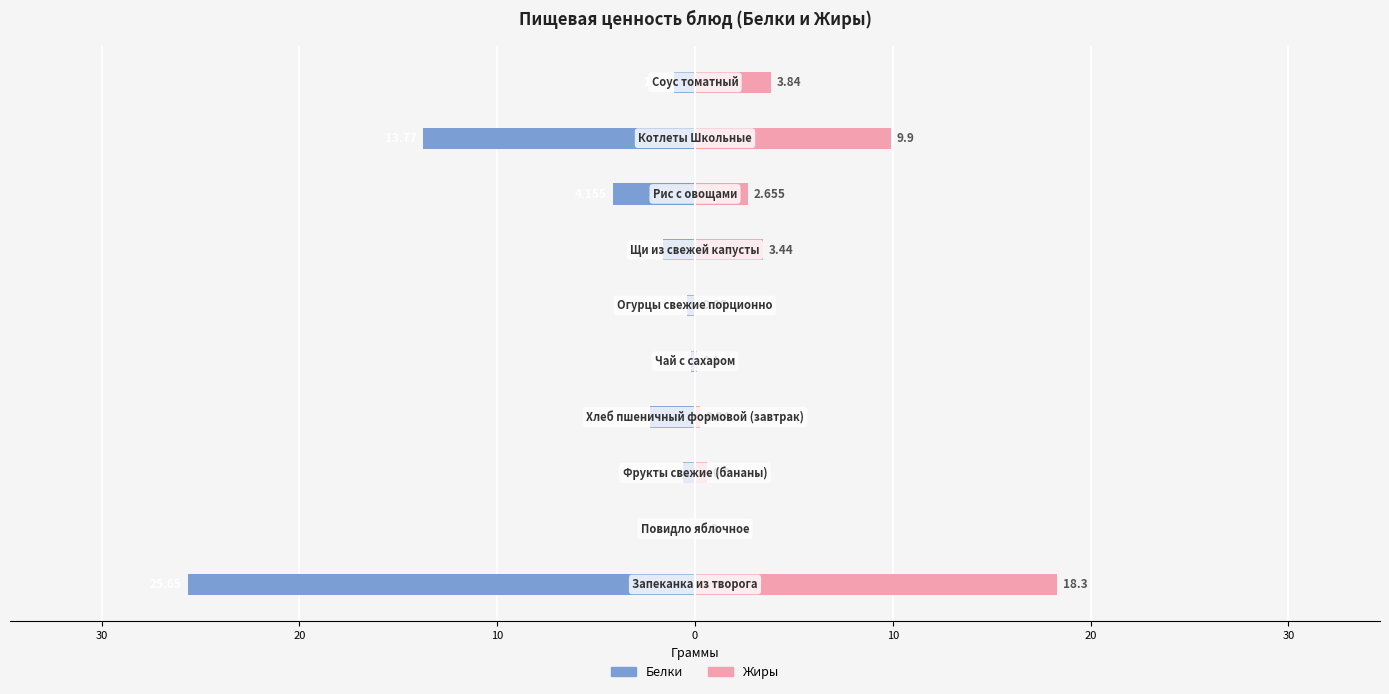

Which series has the largest range (max minus min)?

Белки